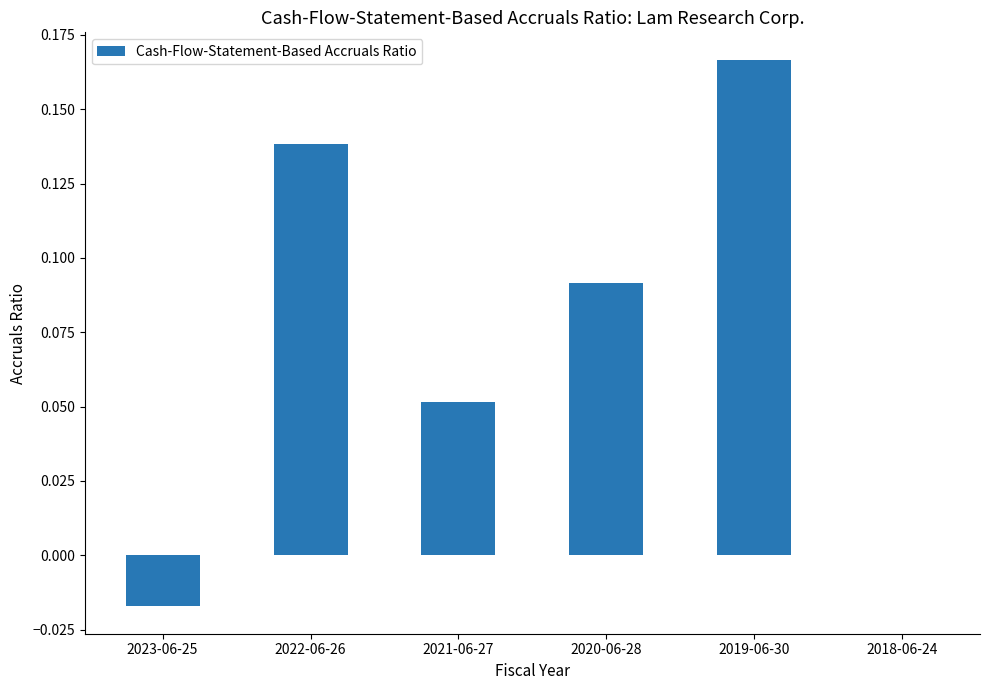

How many series are shown in this chart?

1